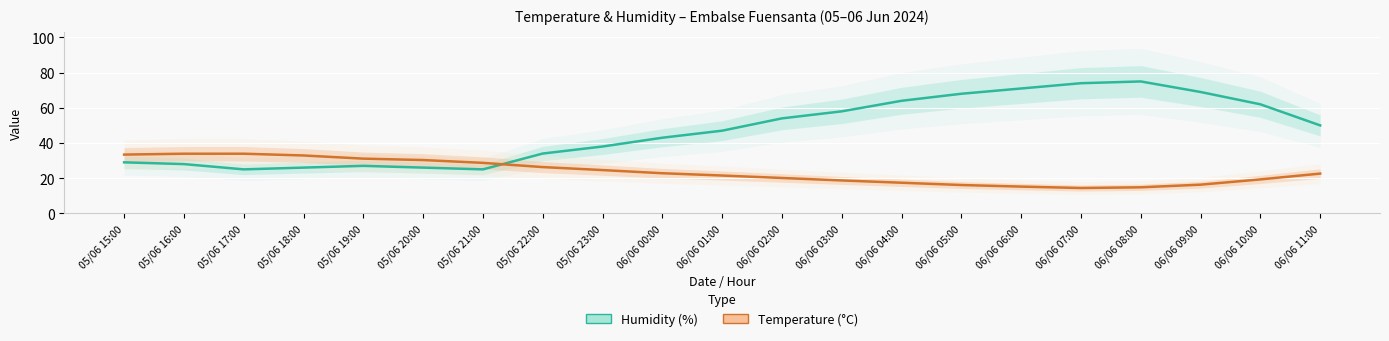

How many data points in Temperature (°C) are less than 22?

10